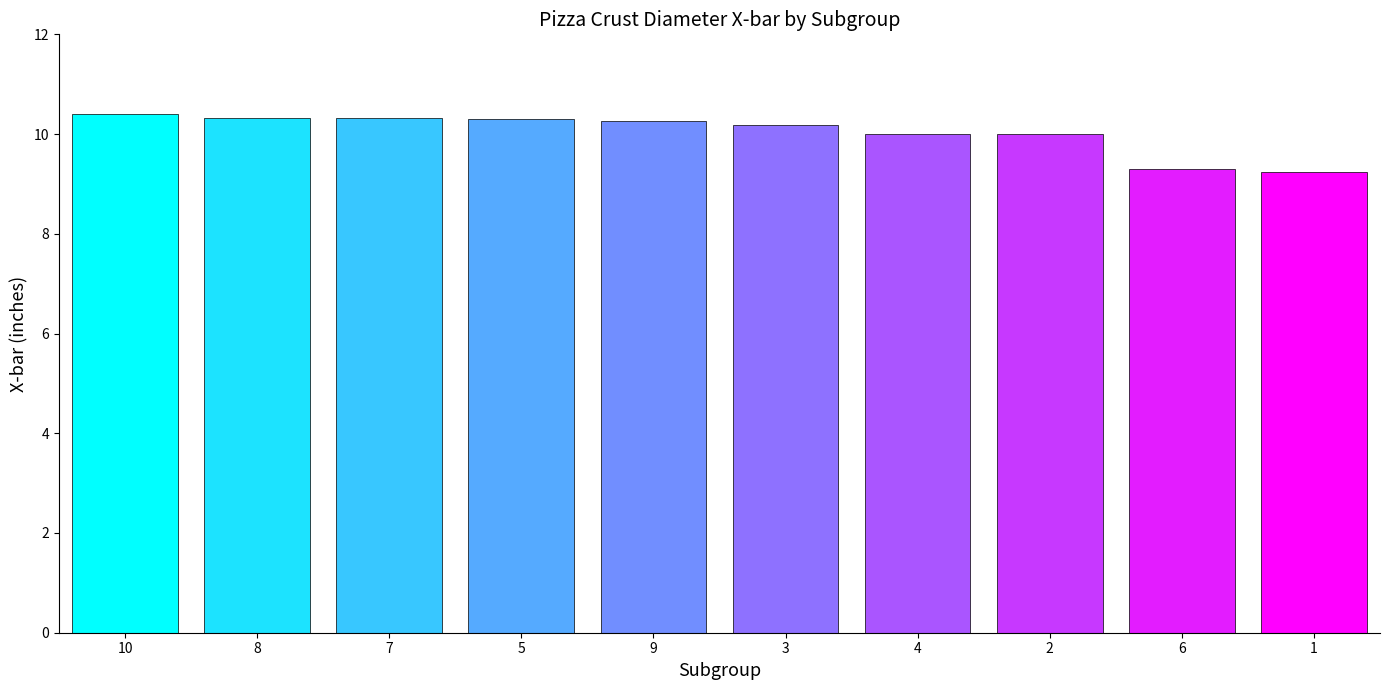

What is the greatest value displayed?

10.4